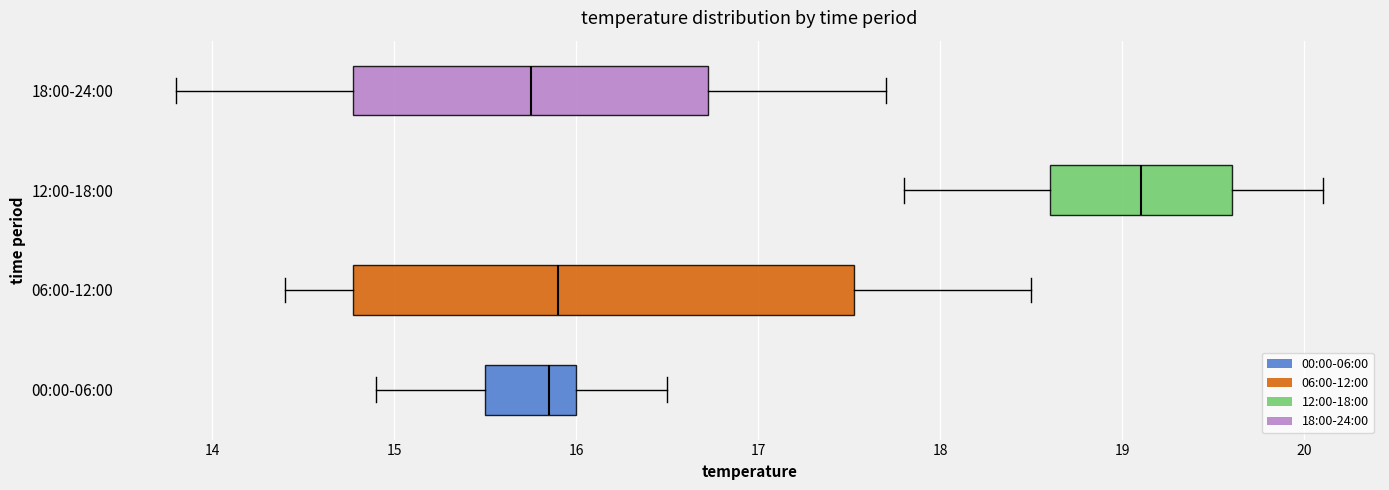

Where is the left edge of the box for 12:00-18:00 on the x-axis? The values are not printed on the chart, so give them approximately, as read against the axis.

18.6